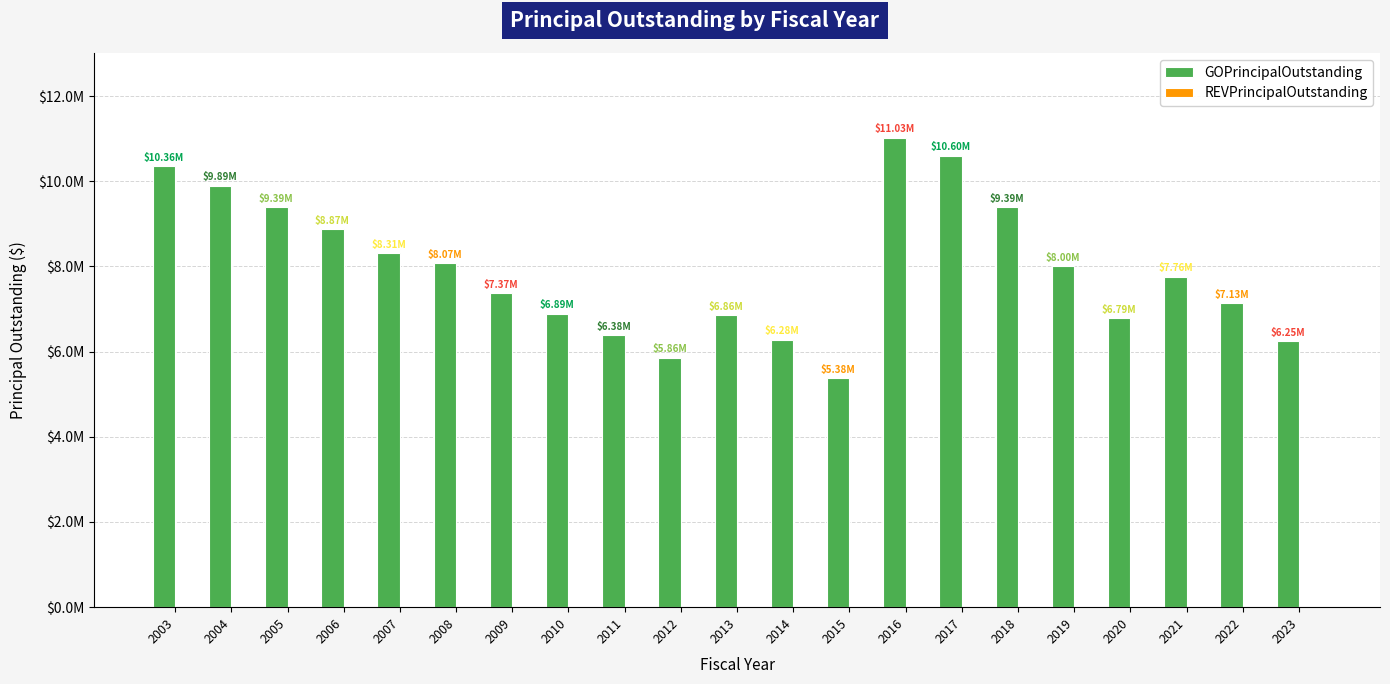

Reading left to right, extract all data points from this chart.

GOPrincipalOutstanding: 2003=10355000	2004=9890000	2005=9395000	2006=8870000	2007=8315000	2008=8070000	2009=7365000	2010=6890000	2011=6385000	2012=5855000	2013=6855000	2014=6280000	2015=5380000	2016=11025000	2017=10600000	2018=9395000	2019=8000000	2020=6790000	2021=7760000	2022=7130000	2023=6245000
REVPrincipalOutstanding: 2003=0	2004=0	2005=0	2006=0	2007=0	2008=0	2009=0	2010=0	2011=0	2012=0	2013=0	2014=0	2015=0	2016=0	2017=0	2018=0	2019=0	2020=0	2021=0	2022=0	2023=0